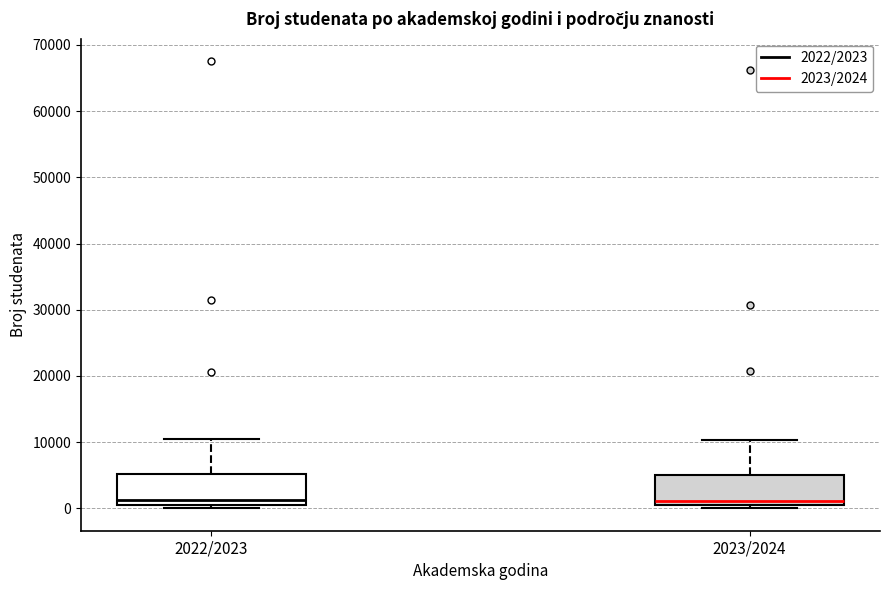

Where is the lower edge of the box for 2023/2024 on the y-axis? The values are not printed on the chart, so give them approximately, as read against the axis.

0